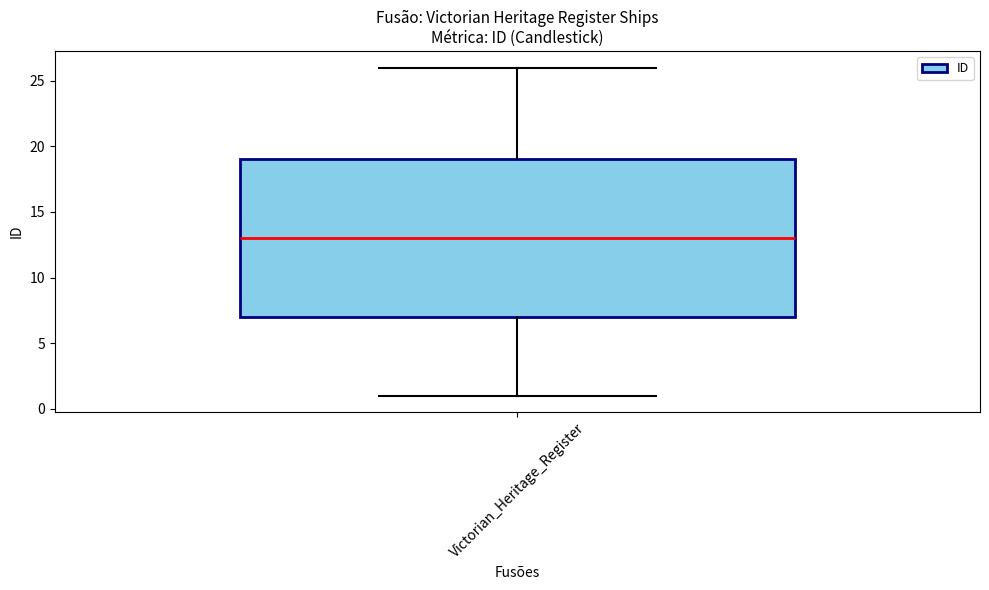

Read this box plot against the y-axis: the position of the median line, the range covered by the box, and the ends of both whiskers. The values are not printed on the chart, so give them approximately, as read against the axis.

median 13, box 7 to 19, whiskers 1 to 26